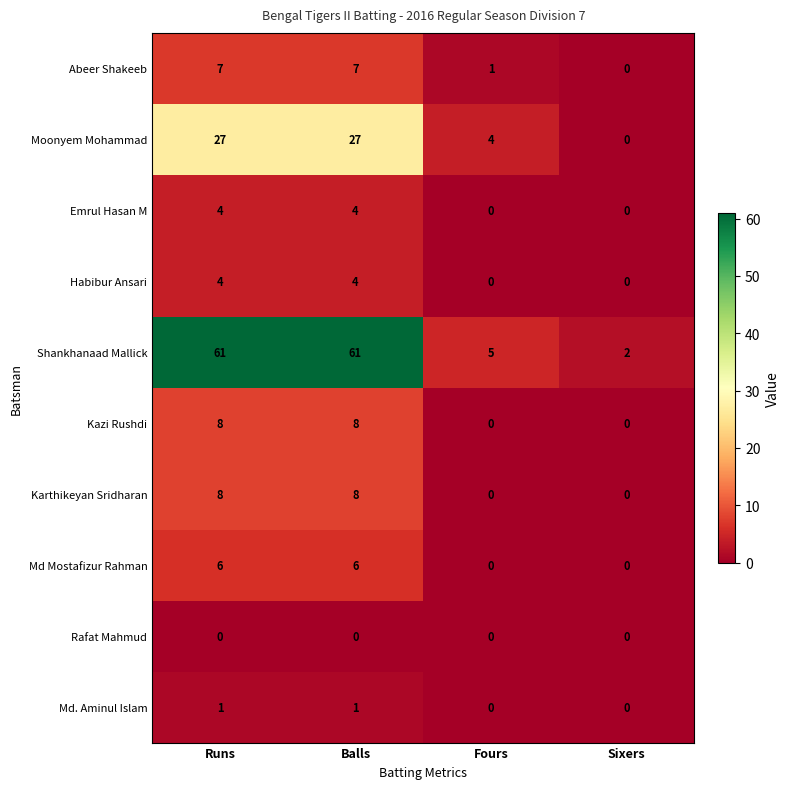

Which series has the largest range (max minus min)?

Shankhanaad Mallick